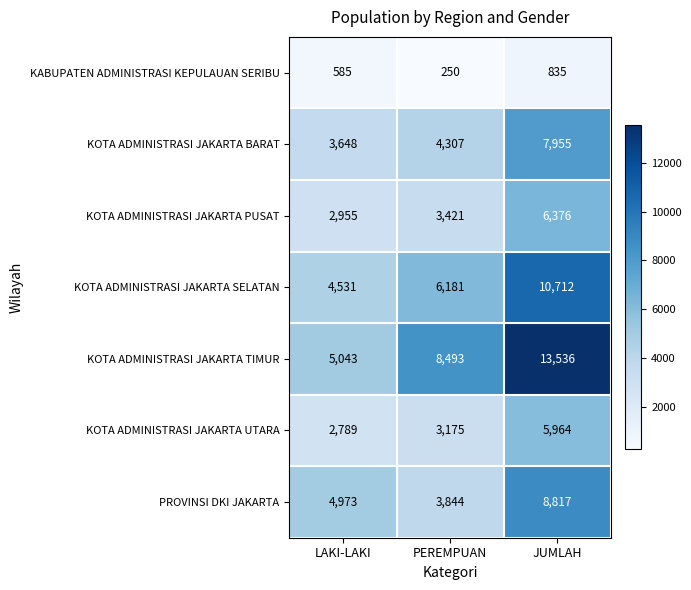

Reading left to right, list all the values displayed in this chart.

KABUPATEN ADMINISTRASI KEPULAUAN SERIBU: 585	250	835
KOTA ADMINISTRASI JAKARTA BARAT: 3648	4307	7955
KOTA ADMINISTRASI JAKARTA PUSAT: 2955	3421	6376
KOTA ADMINISTRASI JAKARTA SELATAN: 4531	6181	10712
KOTA ADMINISTRASI JAKARTA TIMUR: 5043	8493	13536
KOTA ADMINISTRASI JAKARTA UTARA: 2789	3175	5964
PROVINSI DKI JAKARTA: 4973	3844	8817